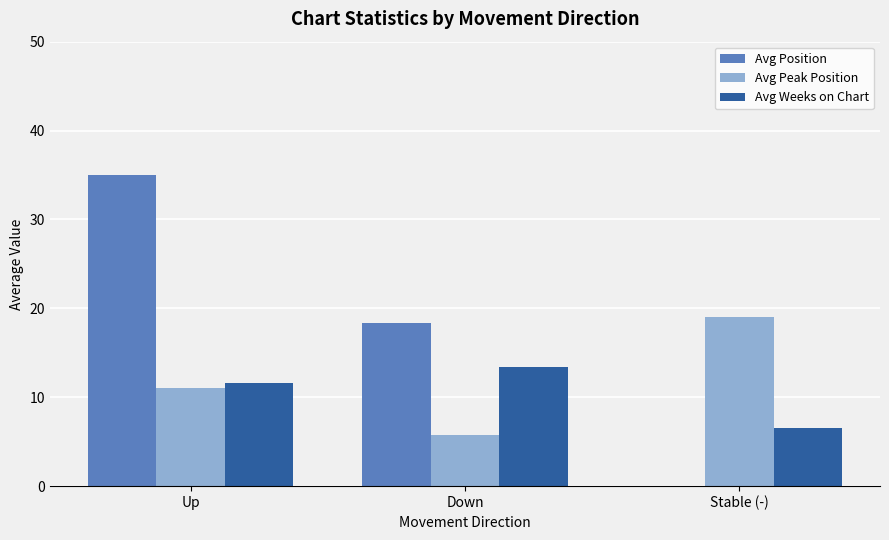

The Avg Position series shows 20.5 at Up. True or false?

False